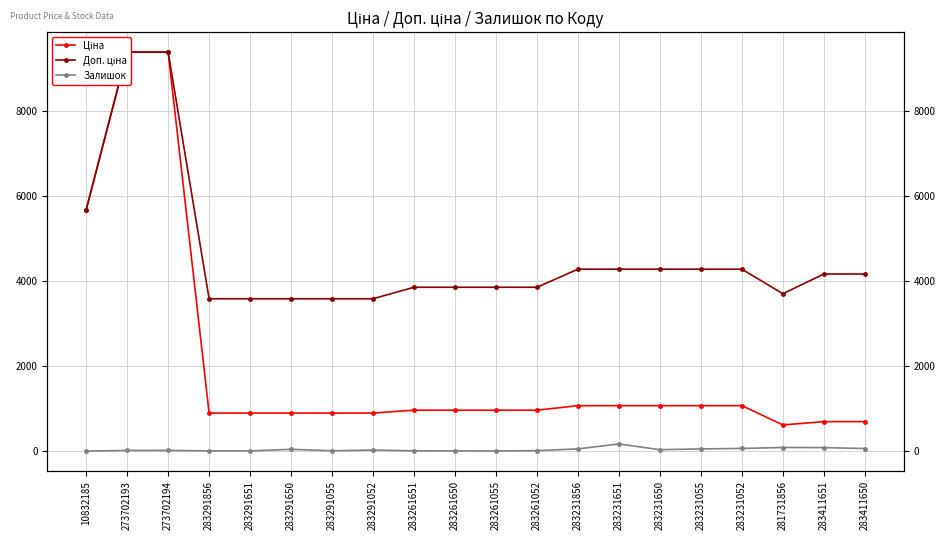

True or false: Залишок has more than 1 points higher than both neighbors.

True